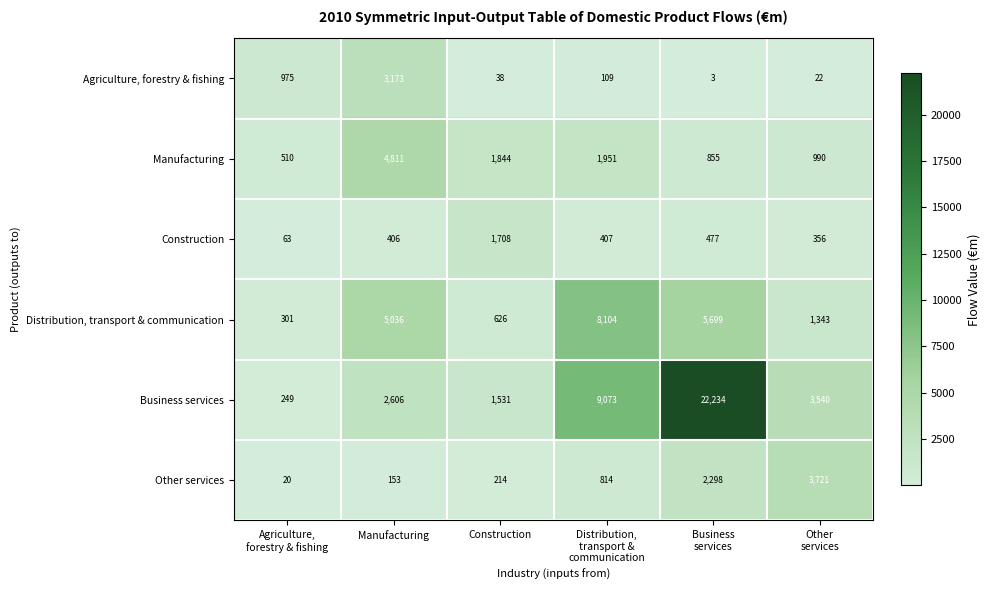

The value of Agriculture, forestry & fishing at Construction is 38. True or false?

True